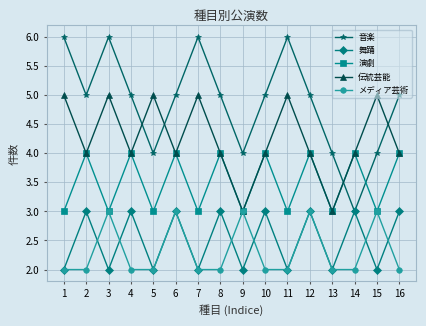

How many interior local peaks does the メディア芸術 series have?

5